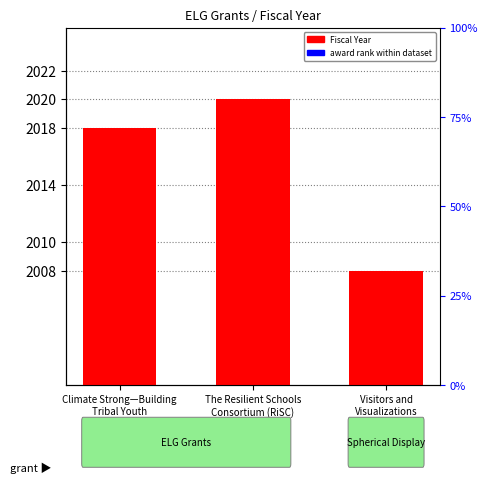

Reading right to left, transcribe all the data shown in this chart.

Fiscal Year: 2008	2020	2018
Award Rank (relative): 5	8	10